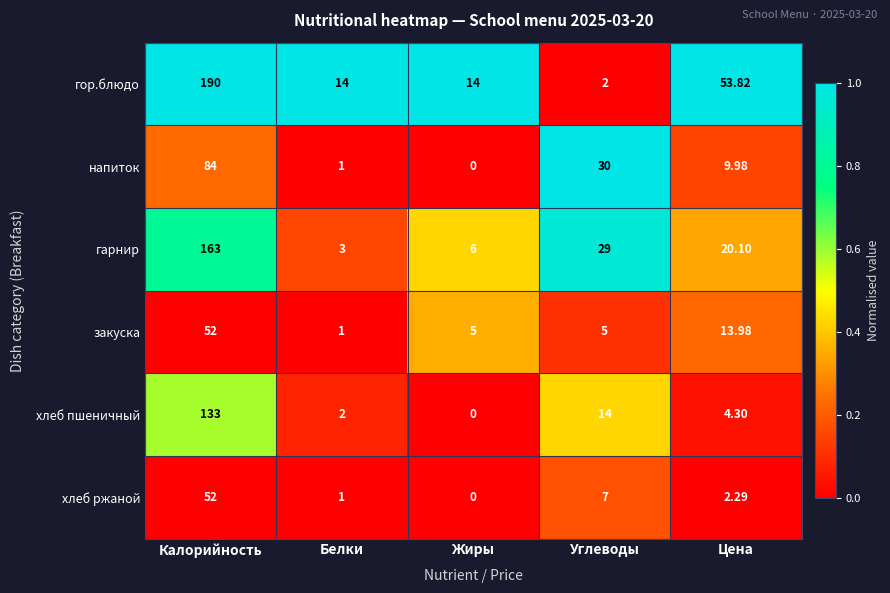

At which label is гарнир closest to 83?

Углеводы